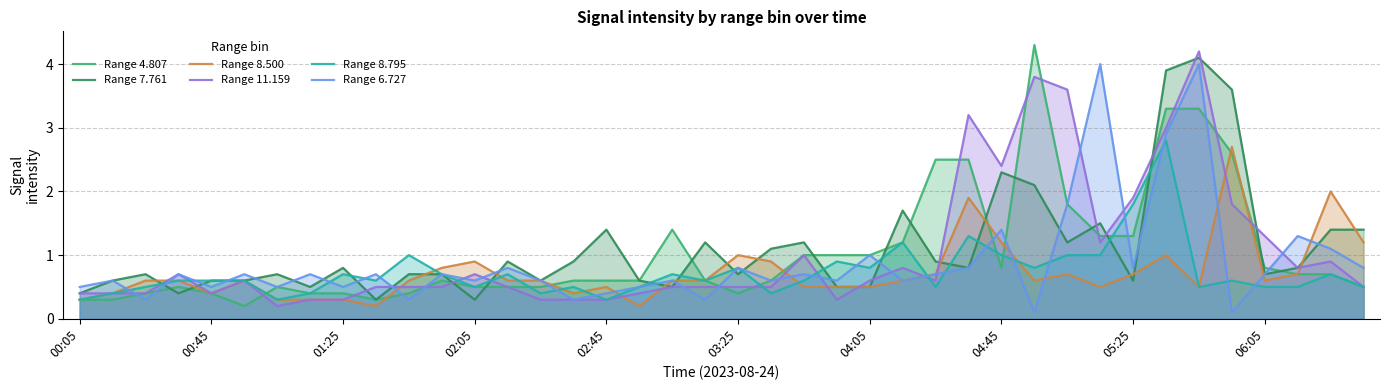

Which series has the widest spread of values?

Range 4.807